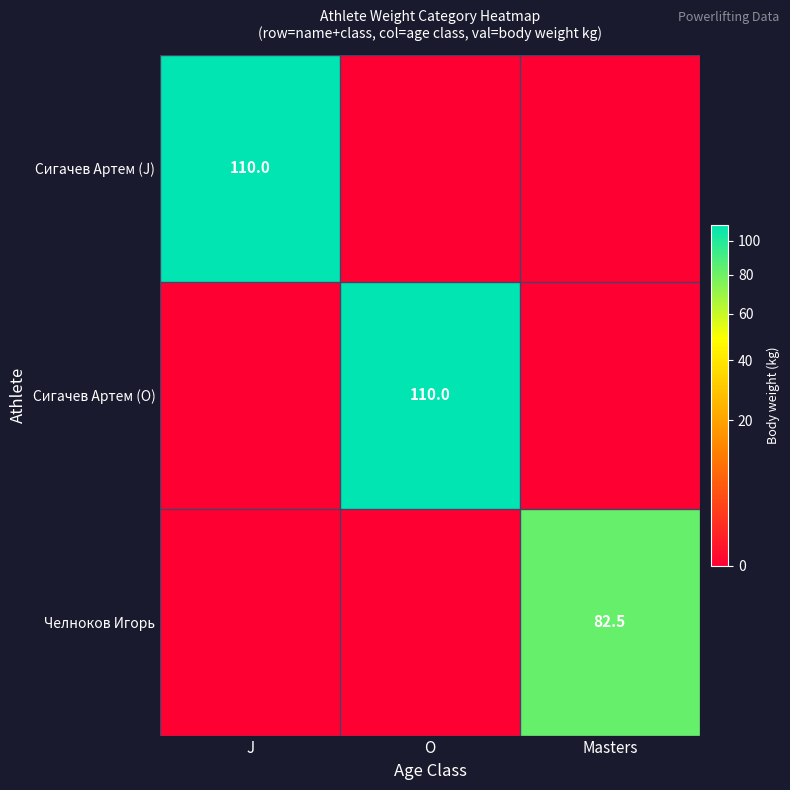

Is it true that Сигачев Артем (O) equals 172.6 at O?

False